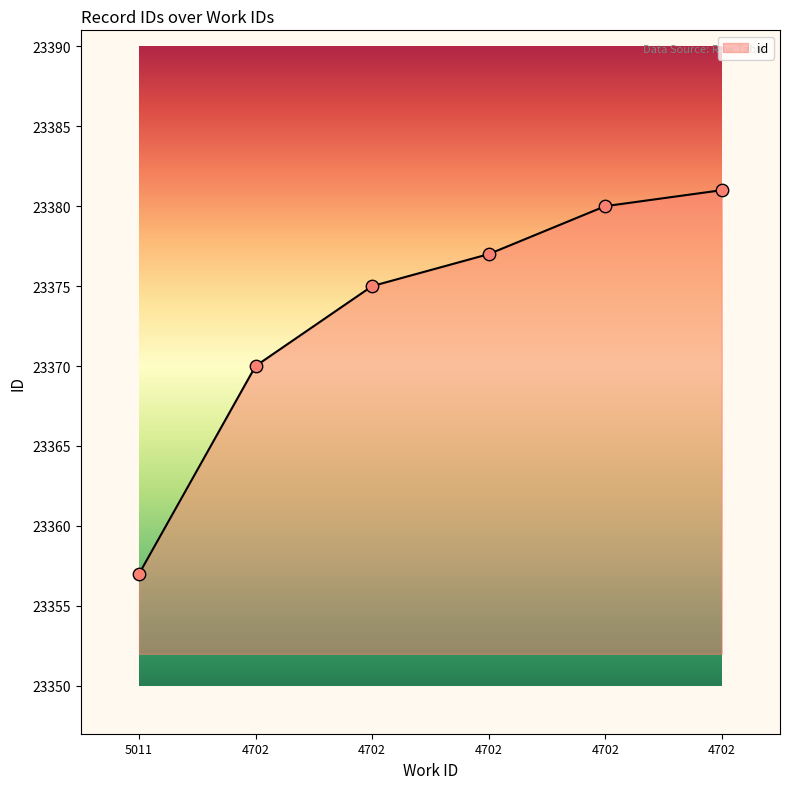

What is the change in value from 4702 to 4702?

+2